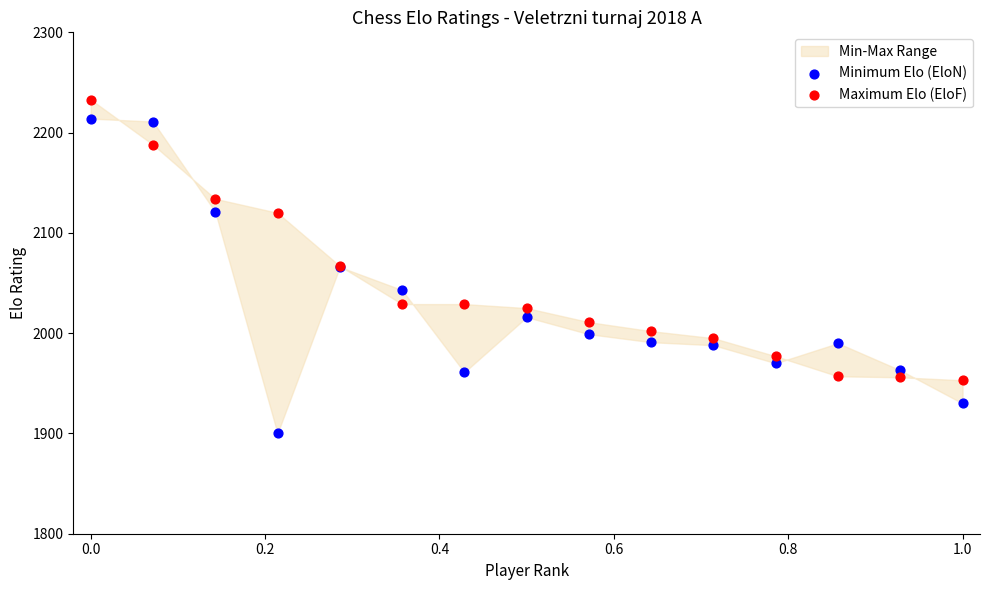

Which series has the widest spread of Y values?

Minimum Elo (EloN)